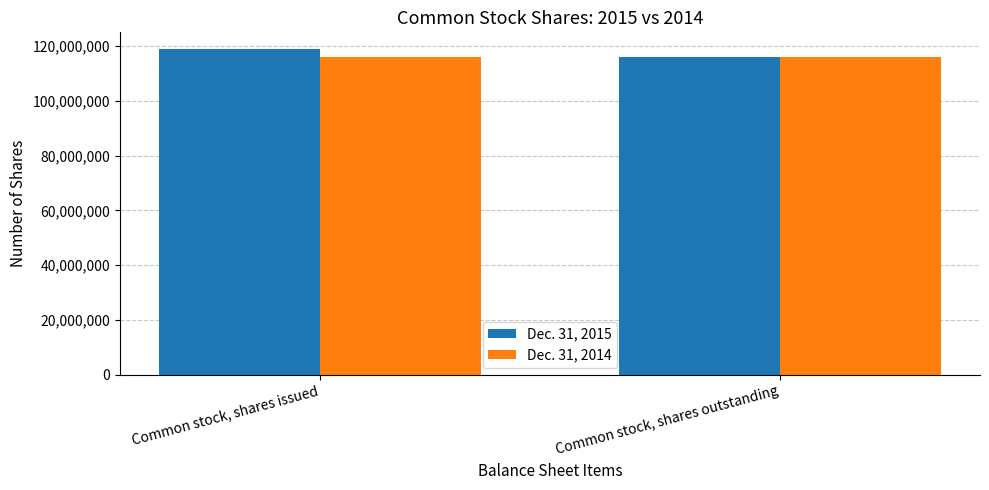

What is the minimum value shown in the chart?

115892450